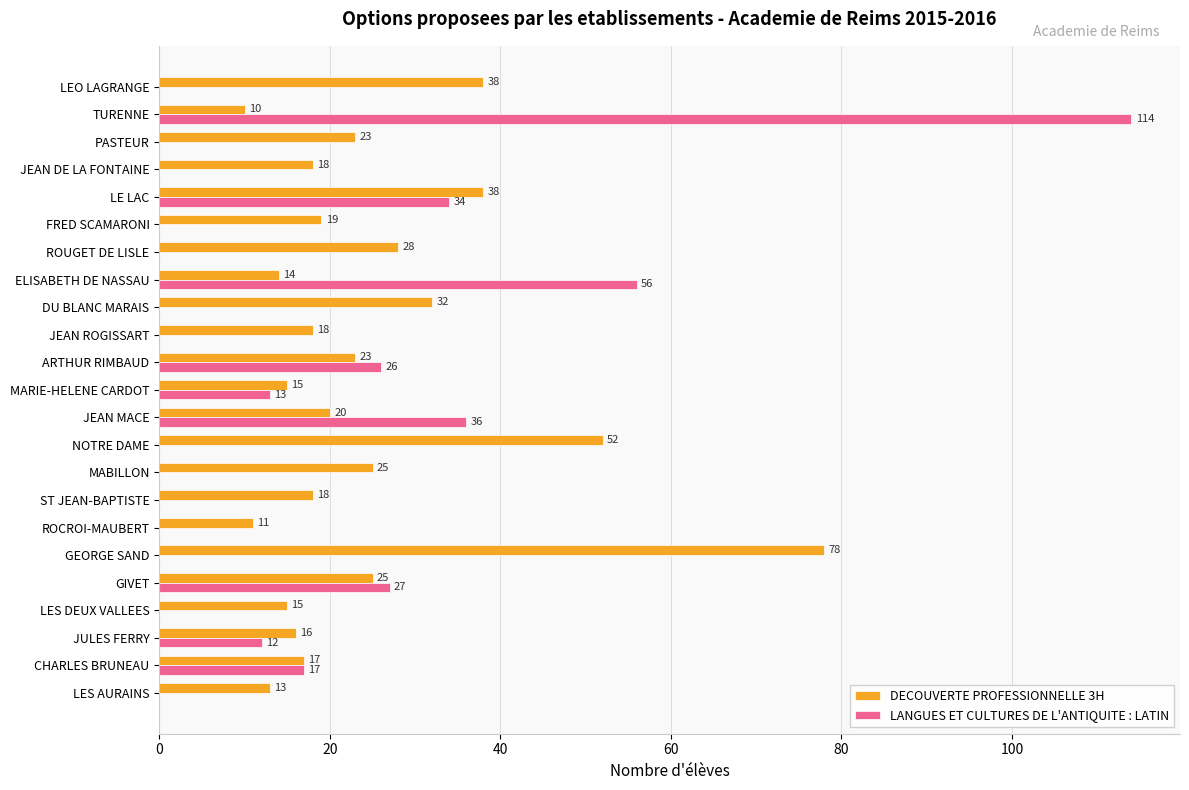

Is it true that LANGUES ET CULTURES DE L'ANTIQUITE : LATIN equals 35 at DU BLANC MARAIS?

False